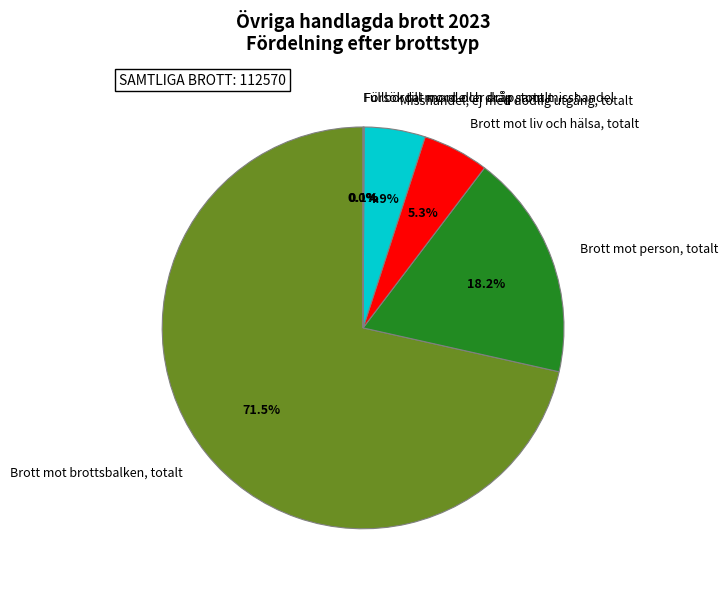

What is the largest slice in the pie chart?

Brott mot brottsbalken, totalt